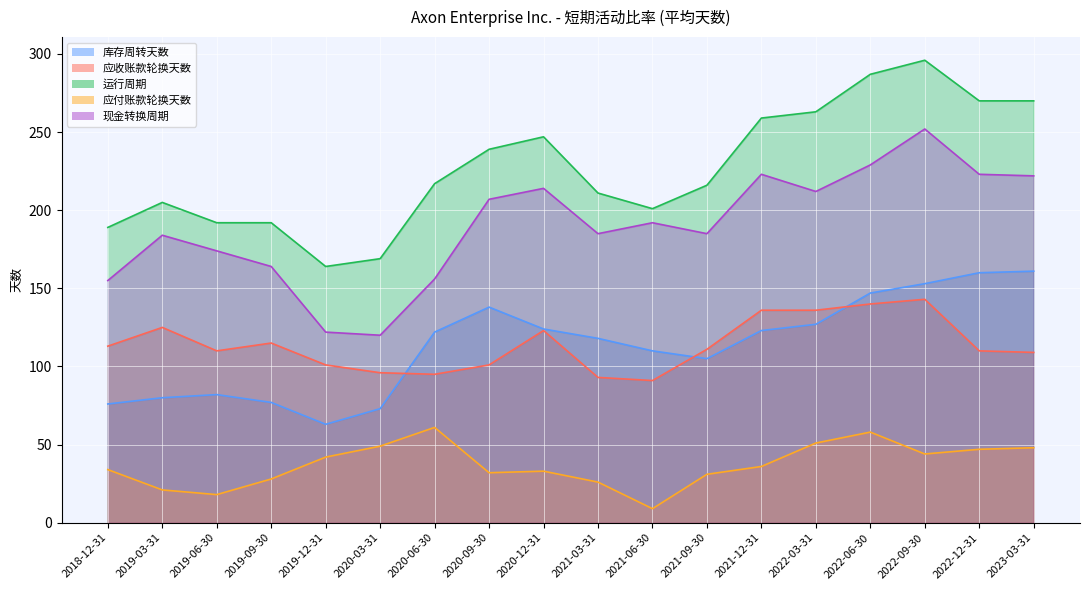

What is the label of the 1st point from the right?

2023-03-31